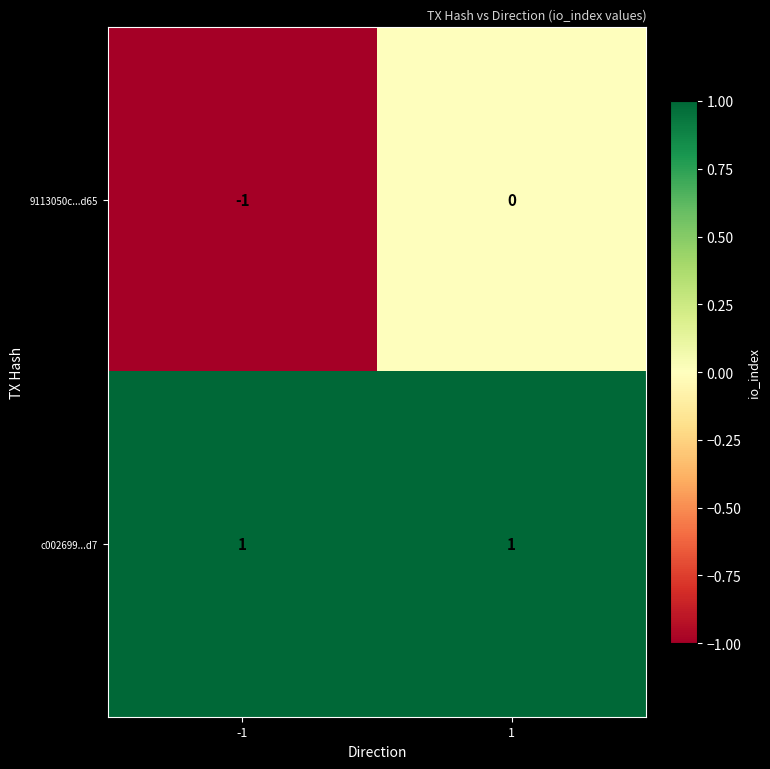

Reading left to right, list all the values displayed in this chart.

9113050c...d65: -1	0
c002699...d7: 1	1